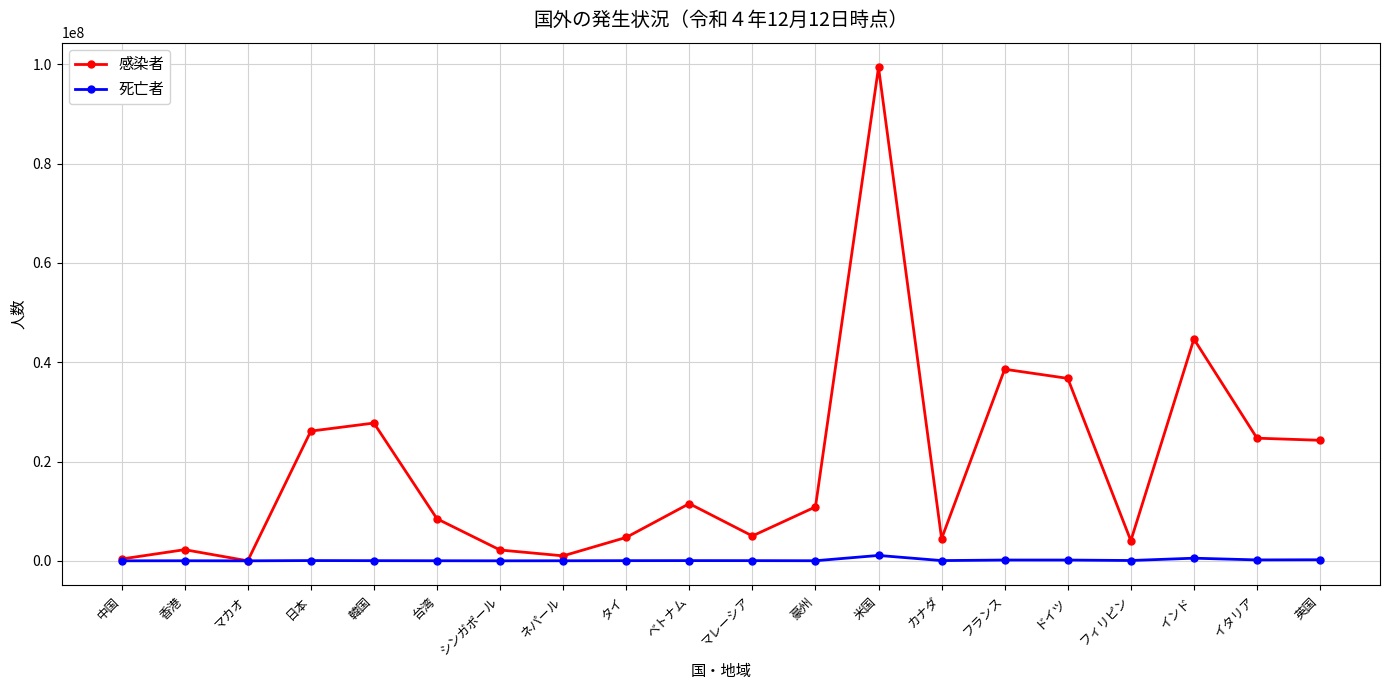

What is the total value across all series at 米国?

100497943